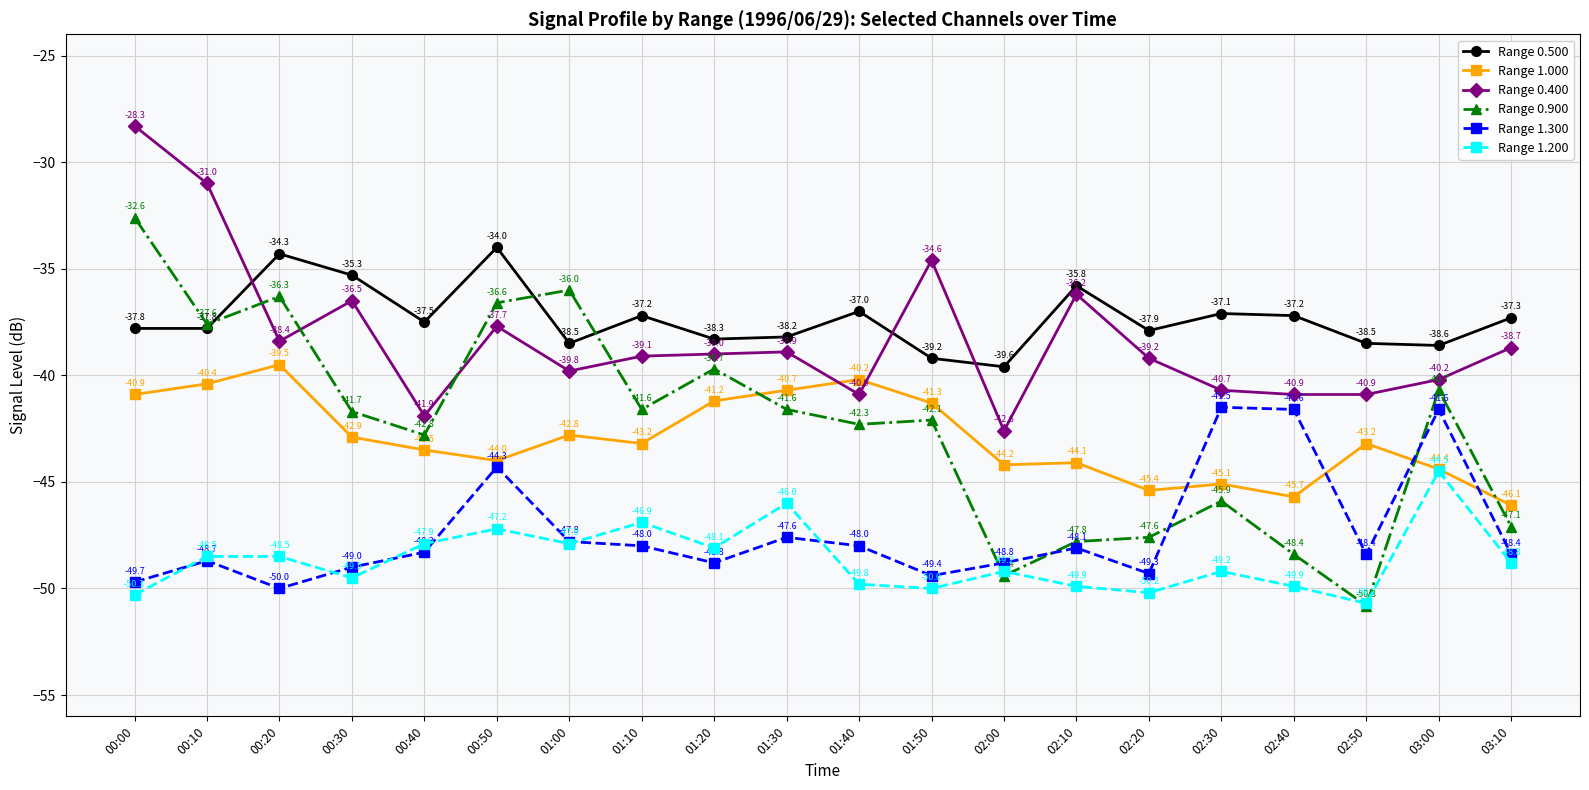

What is the label of the 11th point from the left?

01:40